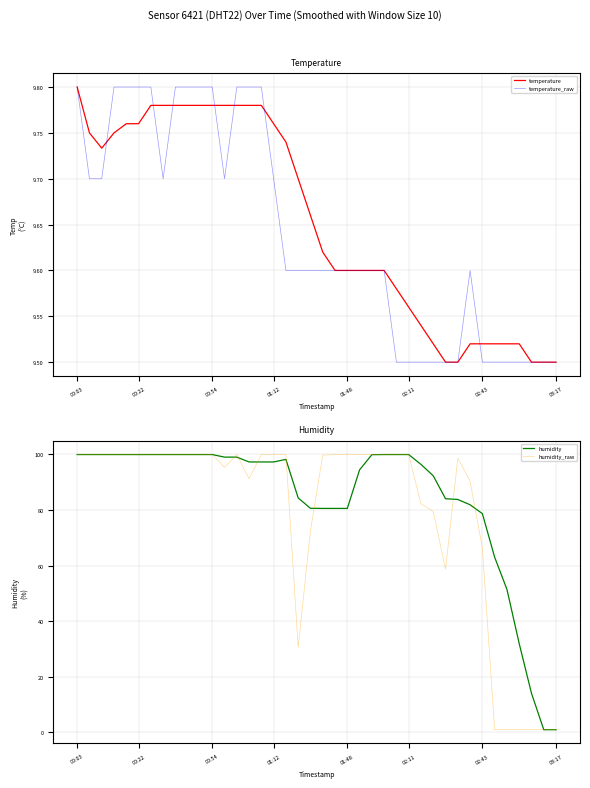

What is the minimum value for humidity?

1.0